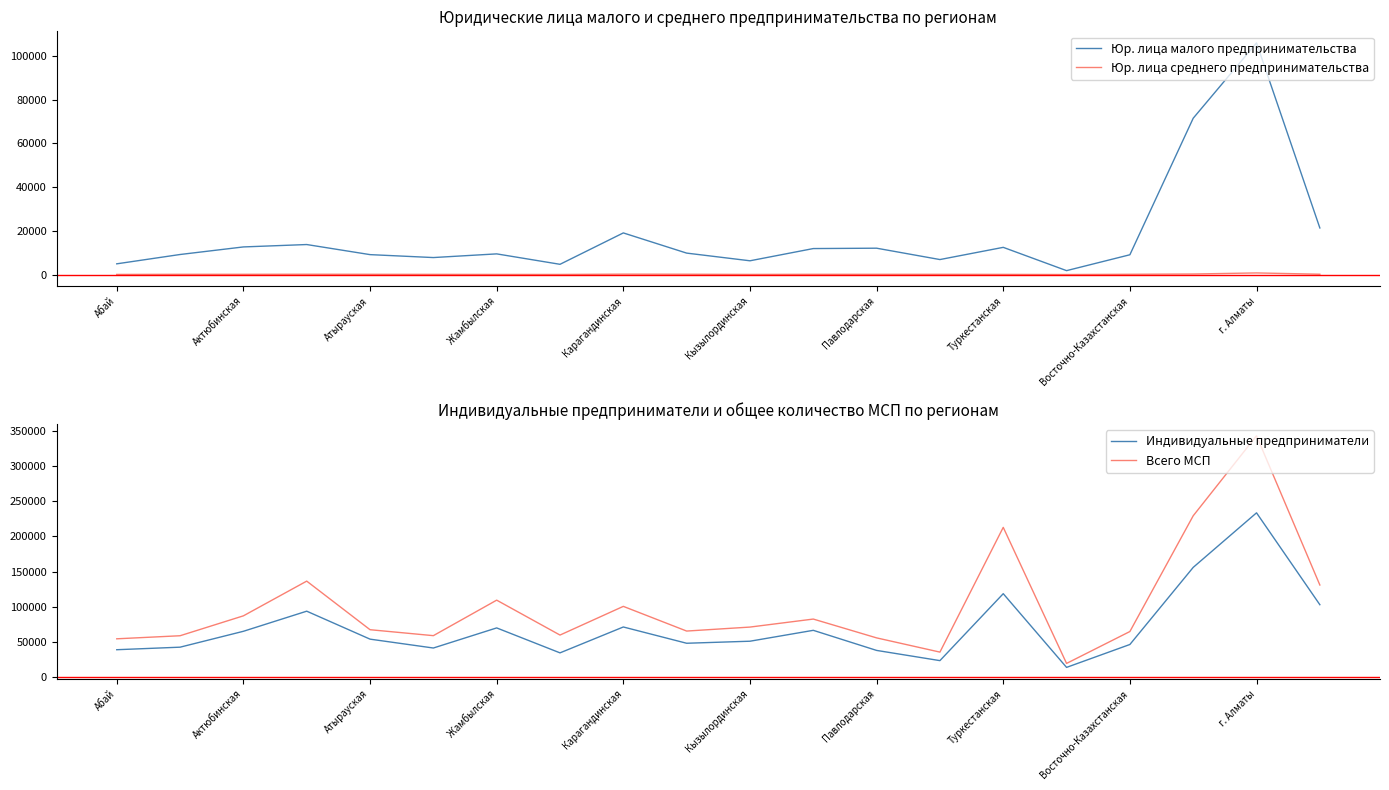

What is the sum of the Юр. лица среднего предпринимательства values at 17 and 11?

373